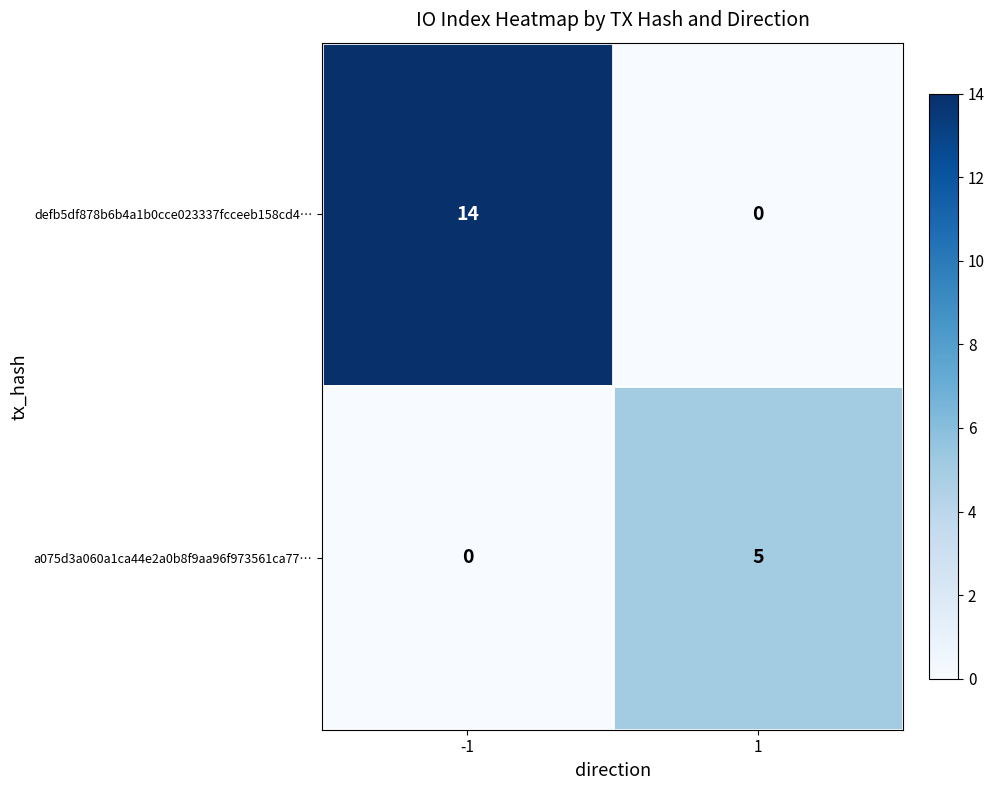

Rank the series at -1 from highest to lowest value.

defb5df878b6b4a1b0cce023337fcceeb158cd4…, a075d3a060a1ca44e2a0b8f9aa96f973561ca77…